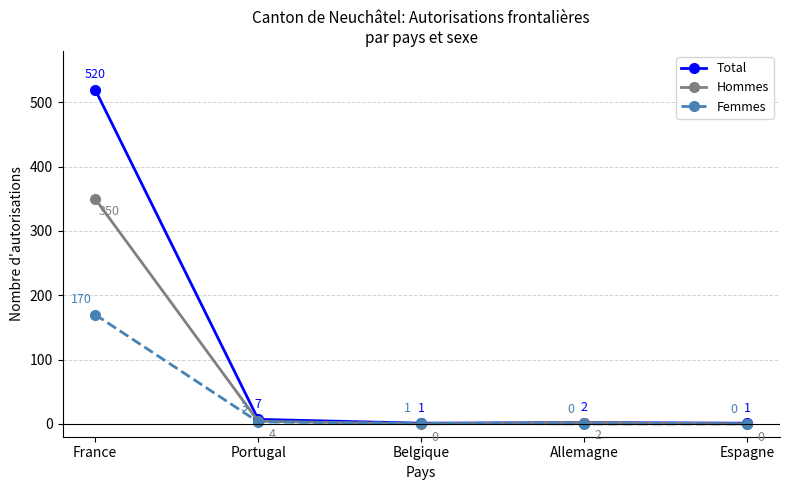

The Total series shows 1 at Espagne. True or false?

True